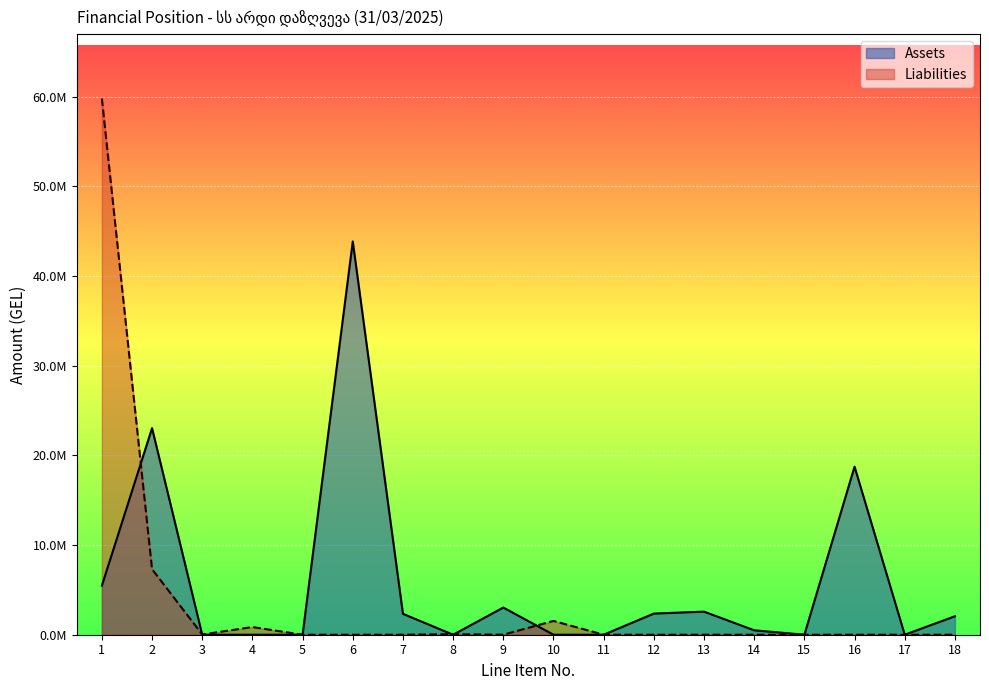

True or false: Liabilities and Assets cross at least once.

True